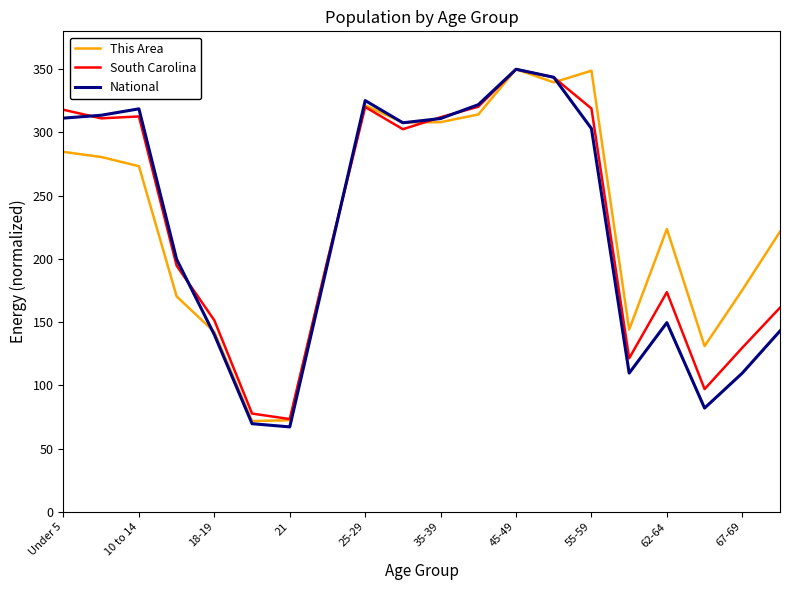

What is the lowest value of the South Carolina series?

73.3